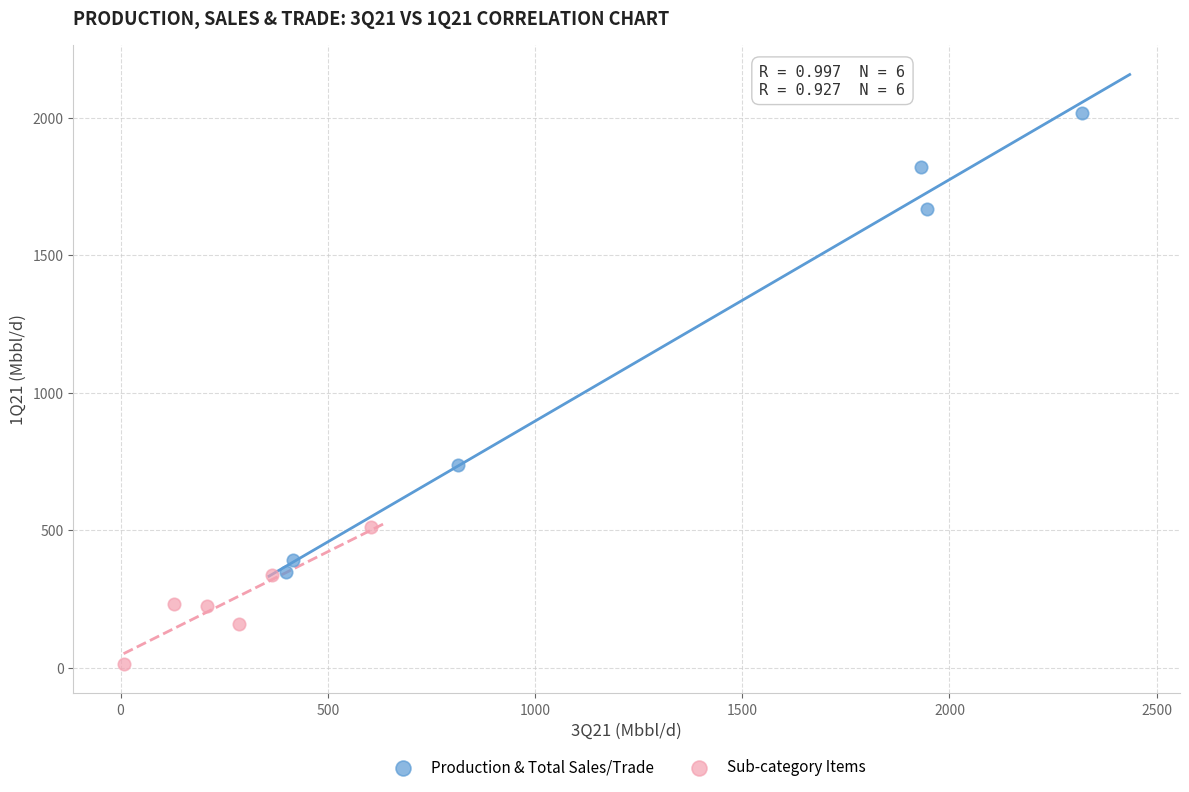

Which series contains the lowest Y value?

Sub-category Items